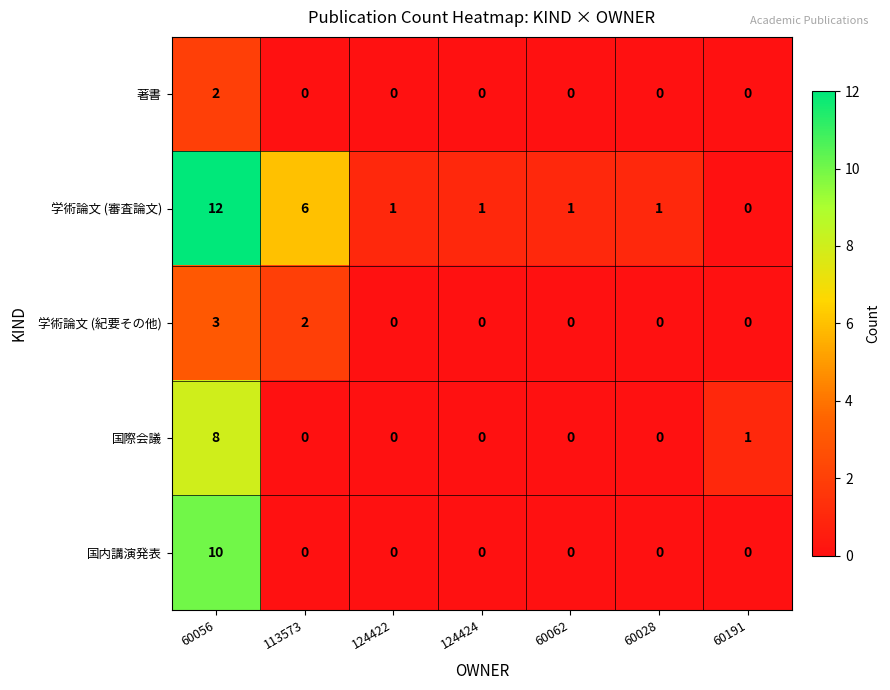

Between 60056 and 124424, which series saw the biggest shift?

学術論文 (審査論文)